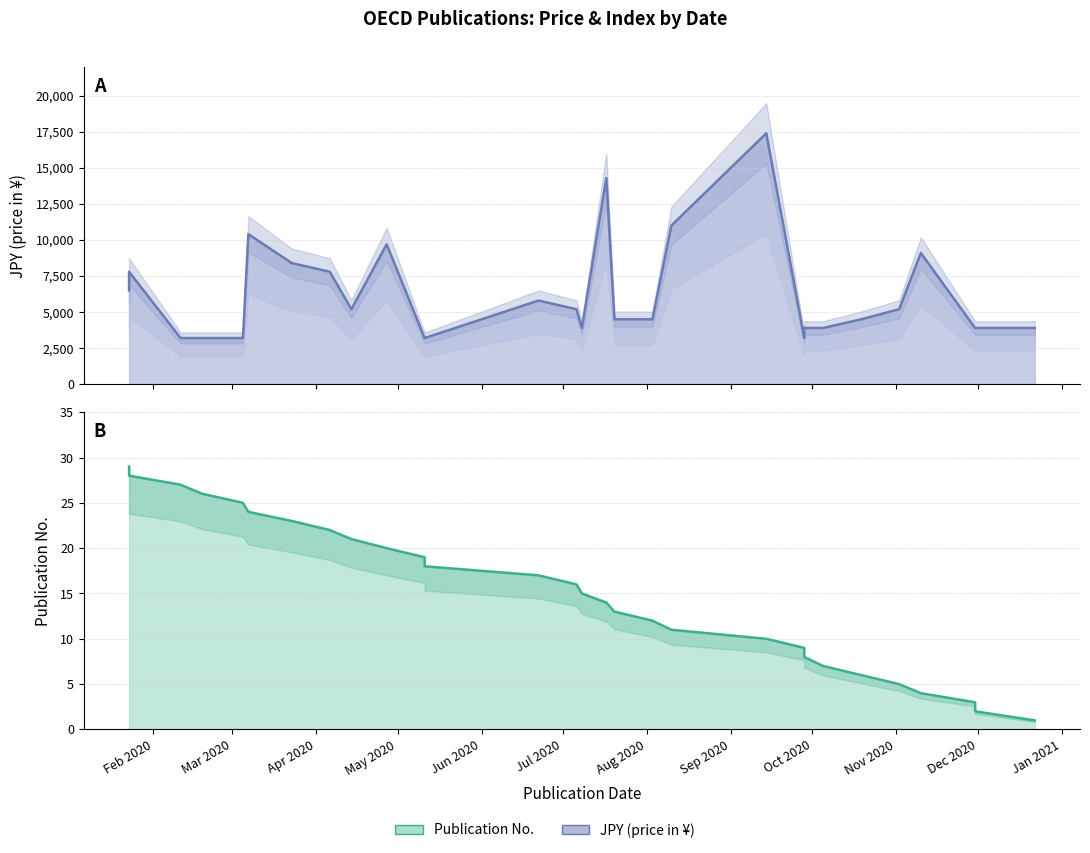

Which series has the largest total across all categories?

JPY (00s)